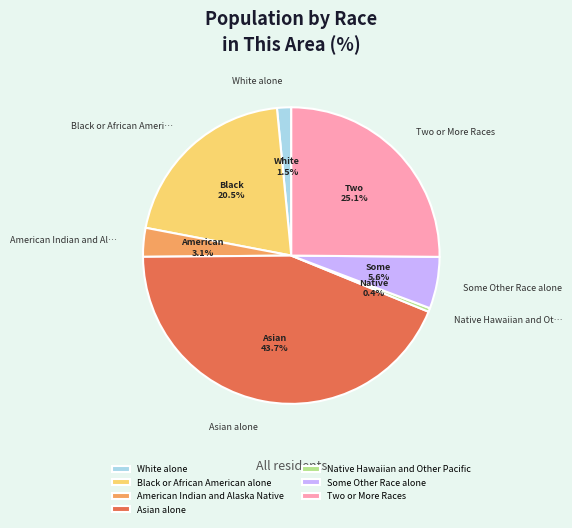

To the nearest percent, what is the difference between the Native Hawaiian and Other Pacific and White alone slice percentages?

1%